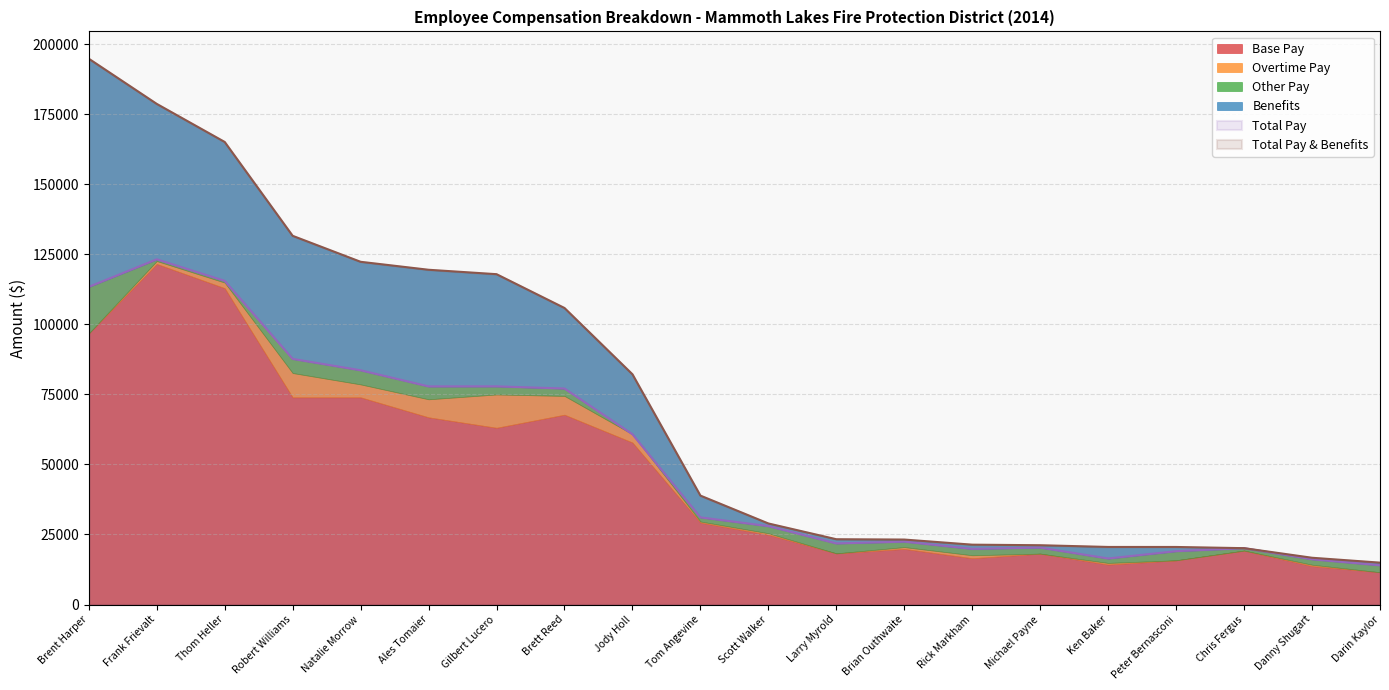

At which label is Total Pay closest to 68596?

Jody Holl